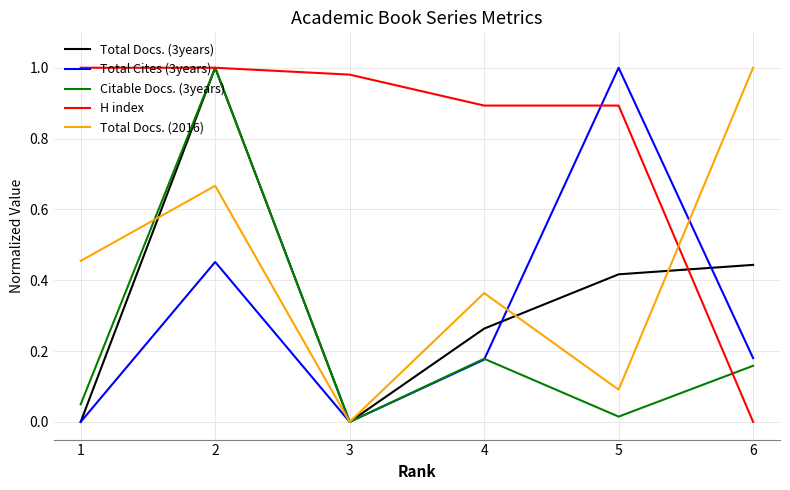

Between which two adjacent categories do Total Docs. (2016) and Total Docs. (3years) first intersect?

1 and 2